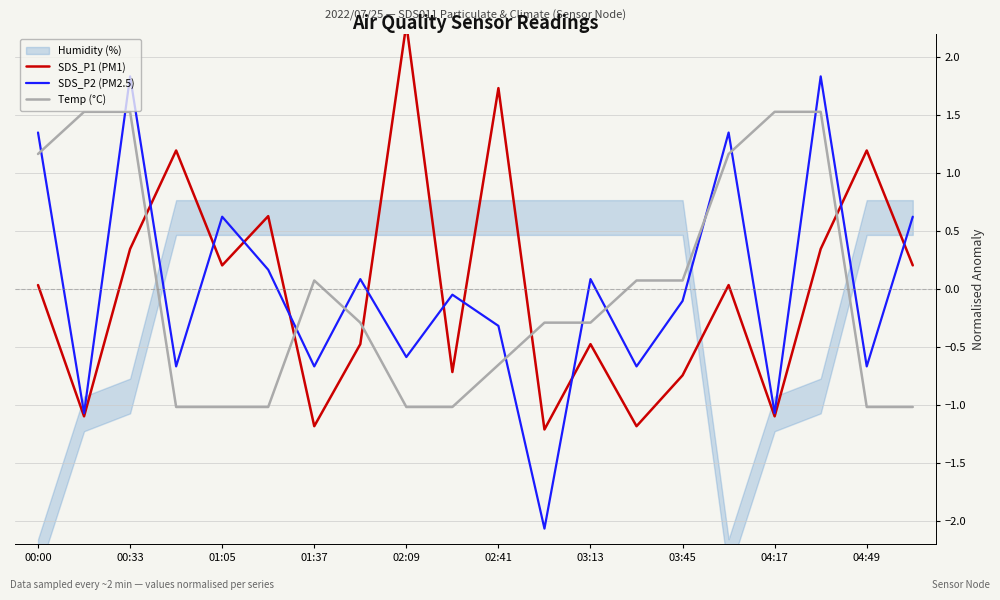

Is it true that Temp (°C) equals 0.1 at 01:37?

True